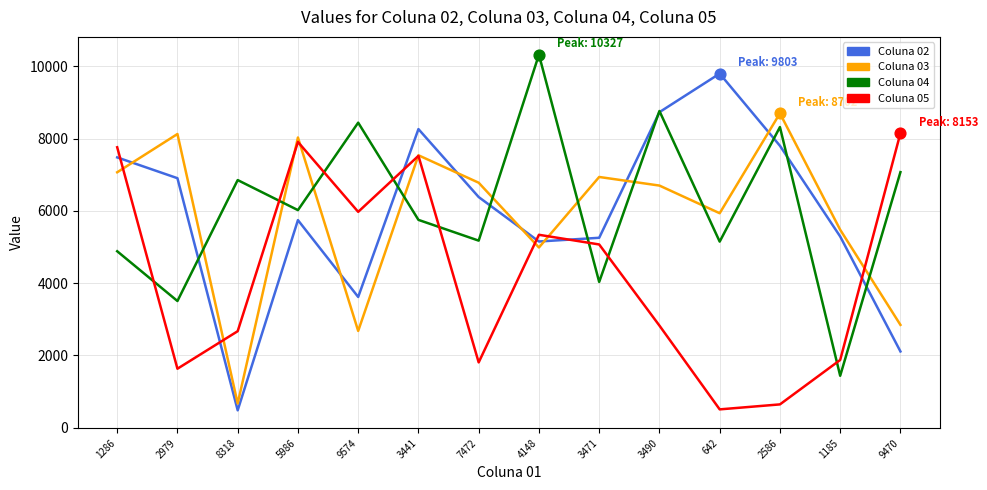

At how many categories does at least one series exceed 8888?

2